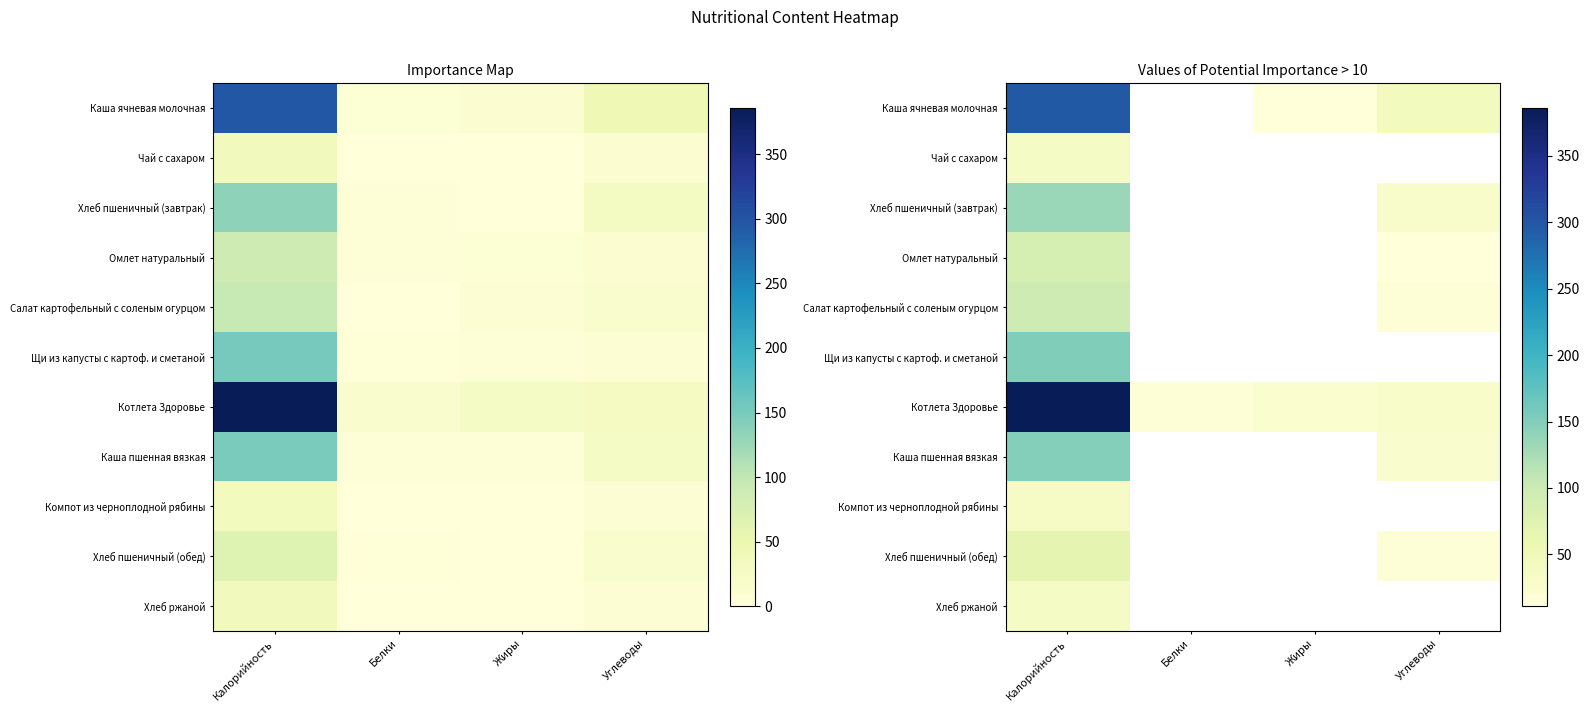

Is it true that Каша ячневая молочная equals 8.8 at Углеводы?

False